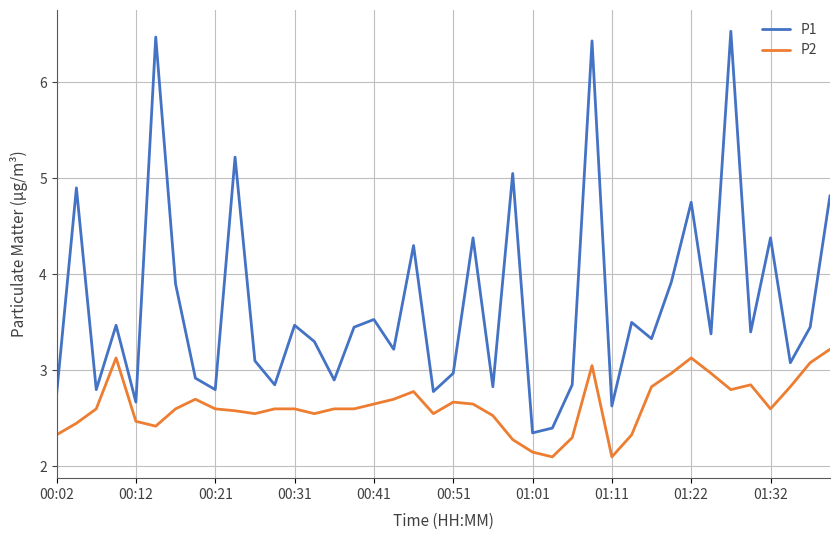

True or false: P1 and P2 cross at least once.

False